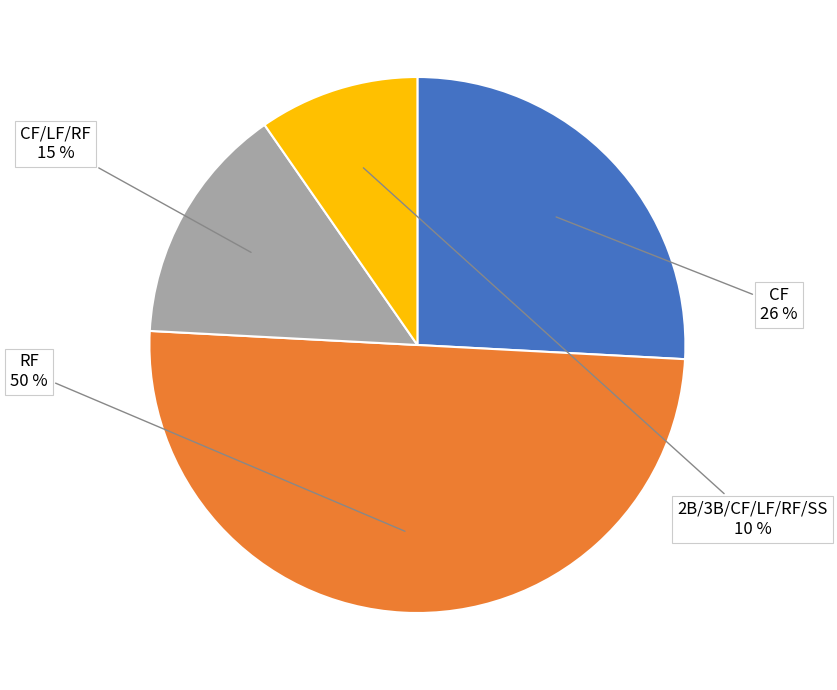

To the nearest percent, what is the average slice percentage?

25%